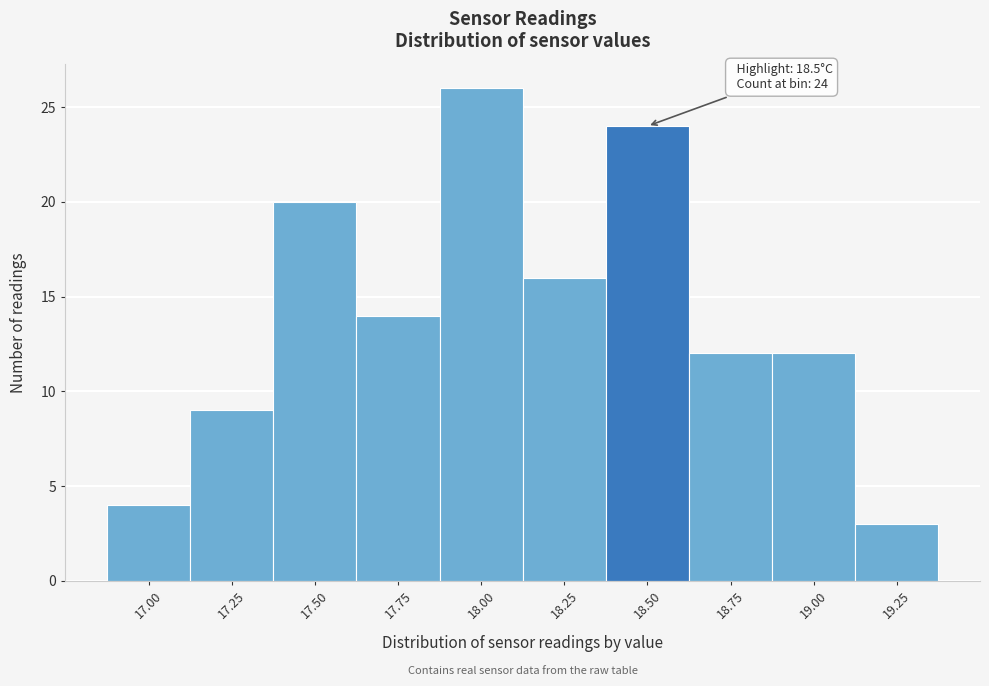

Reading left to right, extract all data points from this chart.

17.00=4	17.25=9	17.50=20	17.75=14	18.00=26	18.25=16	18.50=24	18.75=12	19.00=12	19.25=3